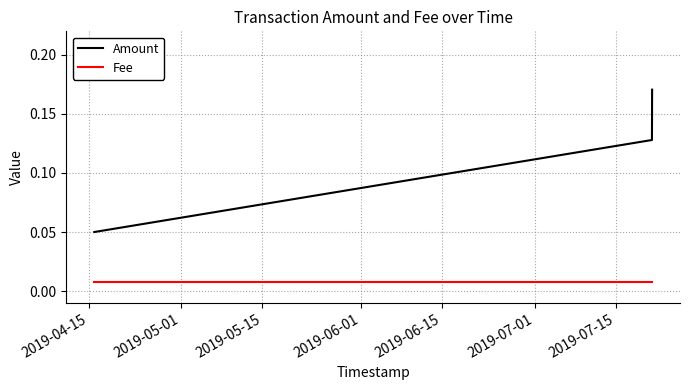

Rank the series by their maximum value, from highest to lowest.

Amount, Fee